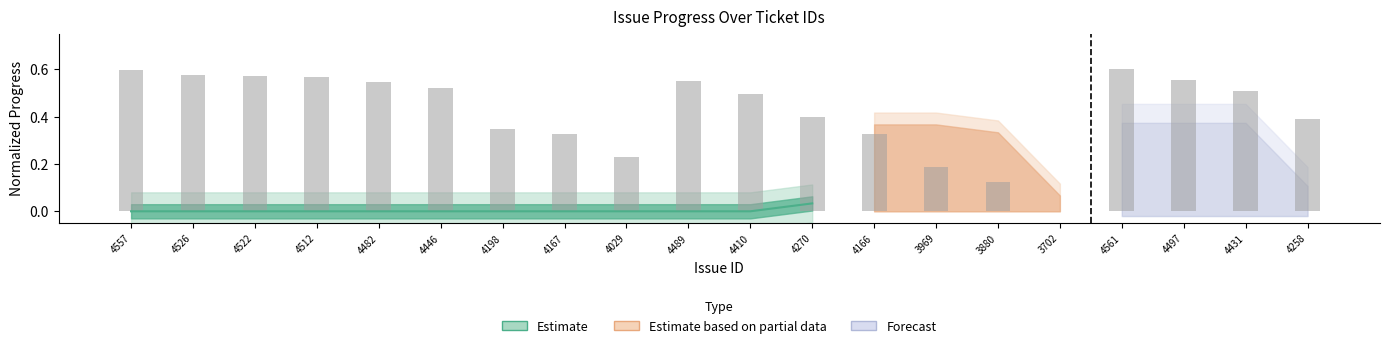

Count the number of values greater than 0.

19